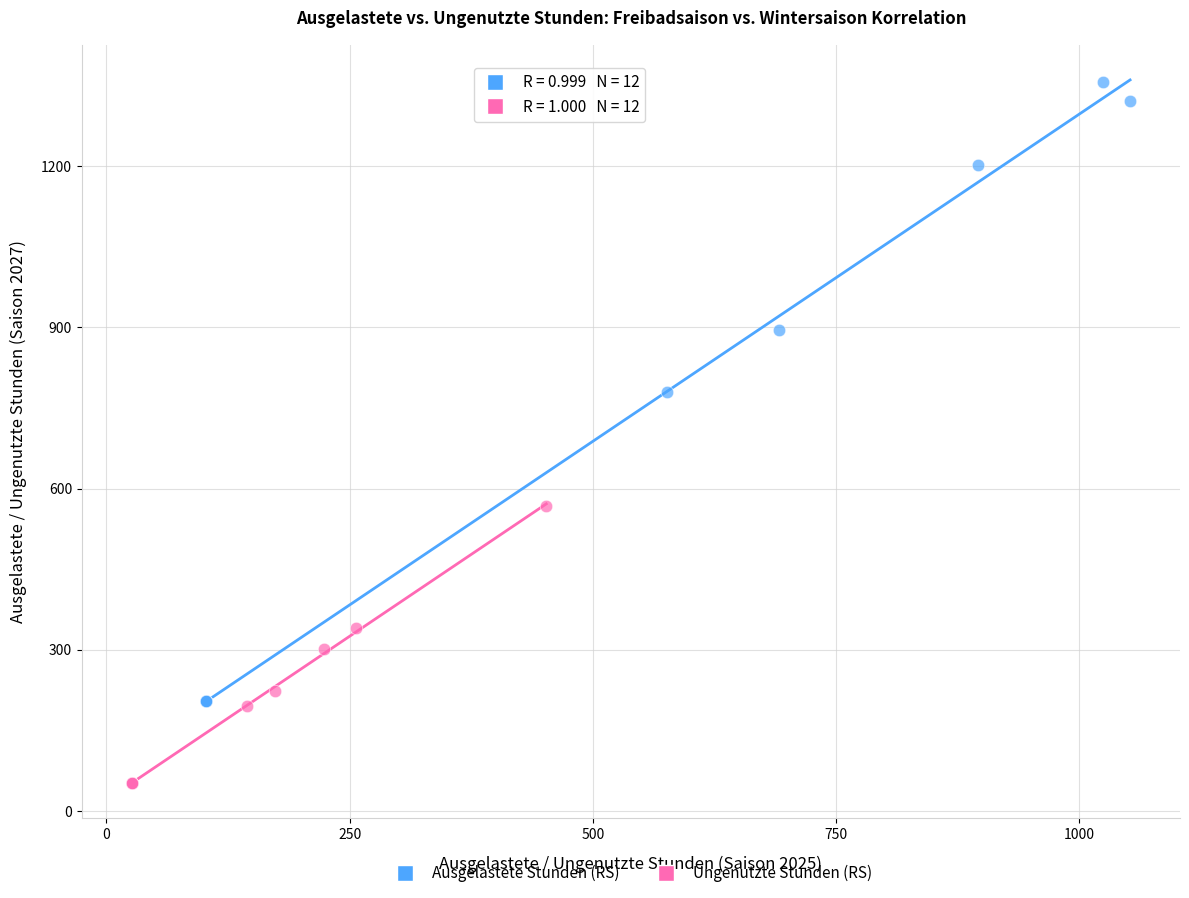

Which series has the widest spread of Y values?

Ausgelastete Stunden (RS)